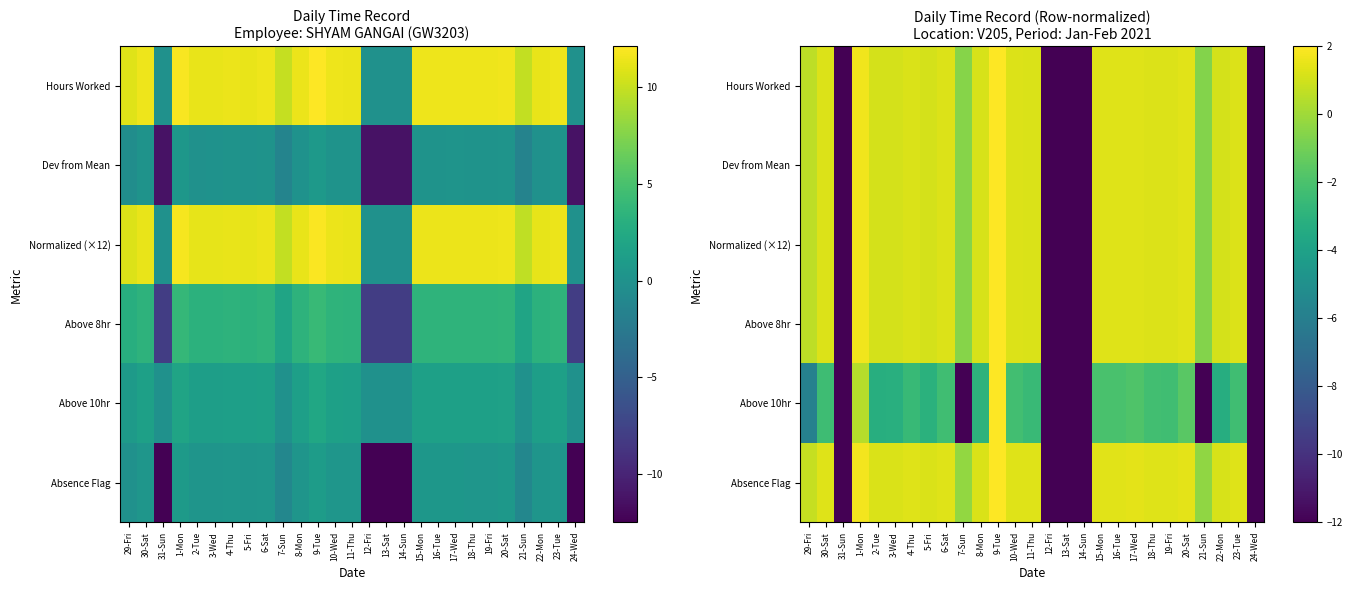

Which series has the widest spread of values?

Hours Worked